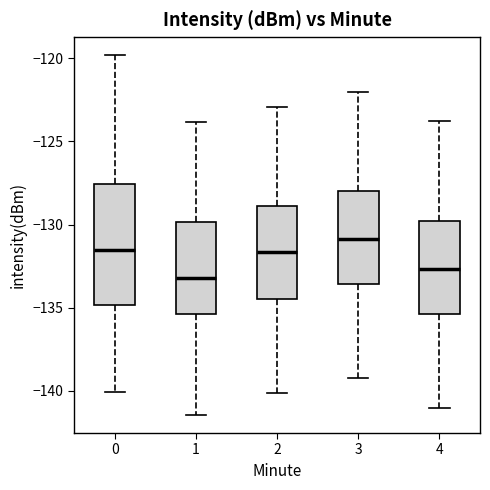

Where does the median line of the box at x = 0 sit on the y-axis? The values are not printed on the chart, so give them approximately, as read against the axis.

-131.5